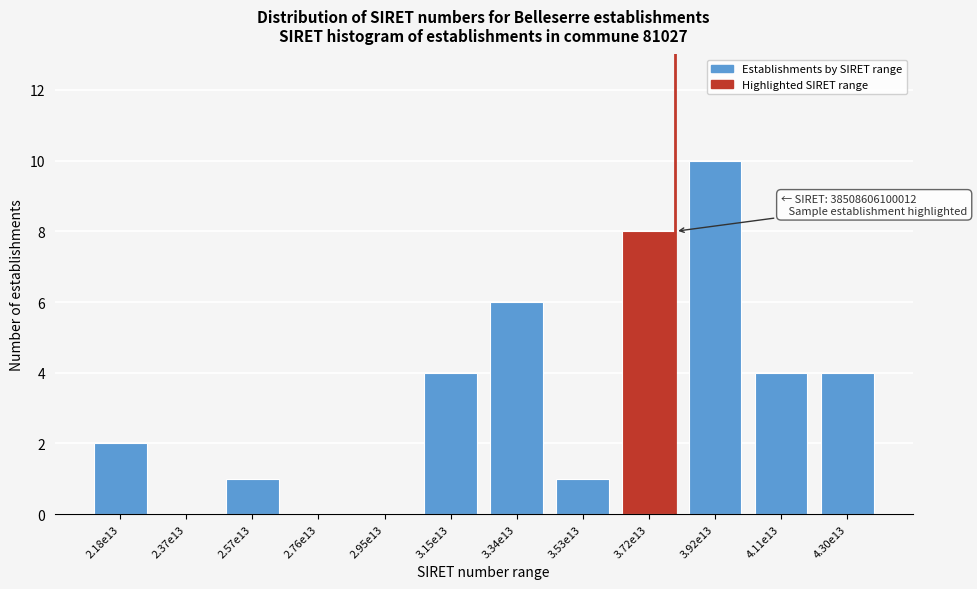

Reading left to right, list all the values displayed in this chart.

2.18e13=2	2.37e13=0	2.57e13=1	2.76e13=0	2.95e13=0	3.15e13=4	3.34e13=6	3.53e13=1	3.72e13=8	3.92e13=10	4.11e13=4	4.30e13=4